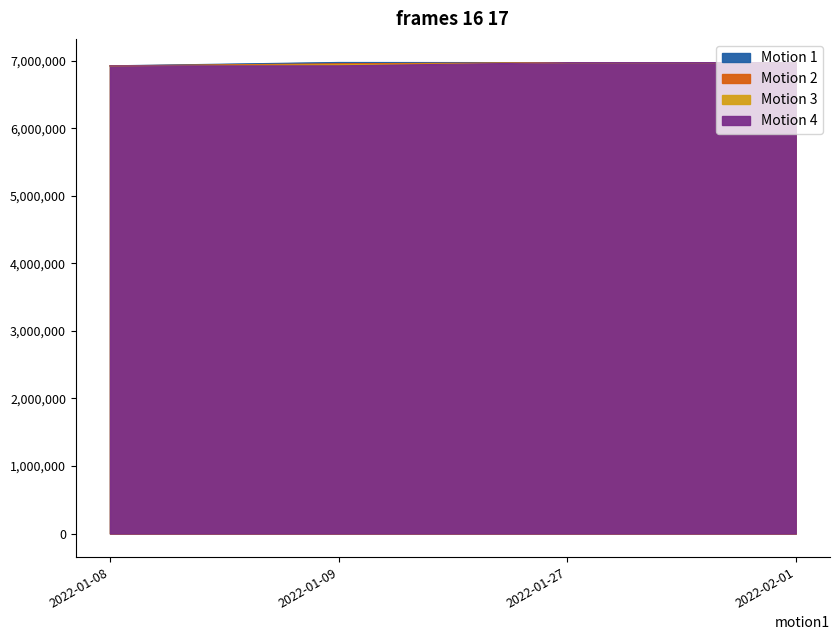

At which category does the chart reach its minimum across all series?

2022-01-09